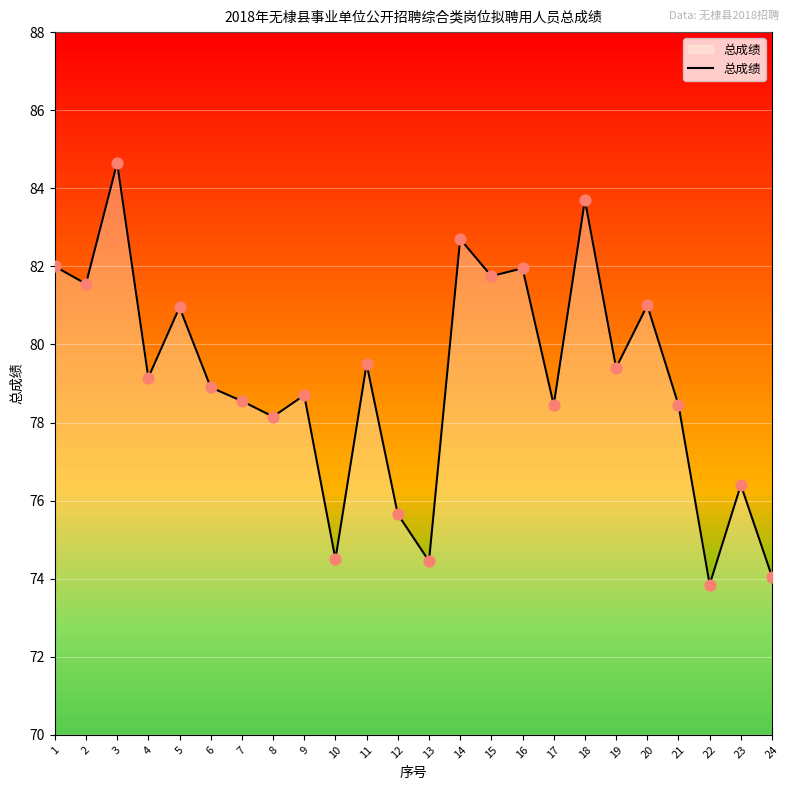

Approximately how many times larger is the value at 6 compared to 1?

1.0